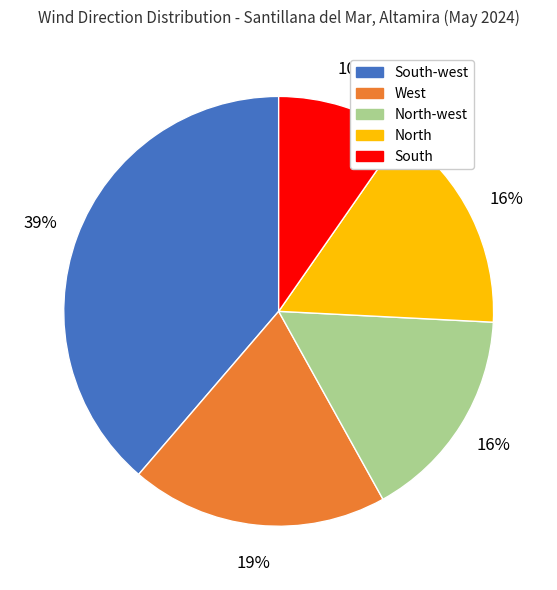

To the nearest percent, what is the average slice percentage?

20%